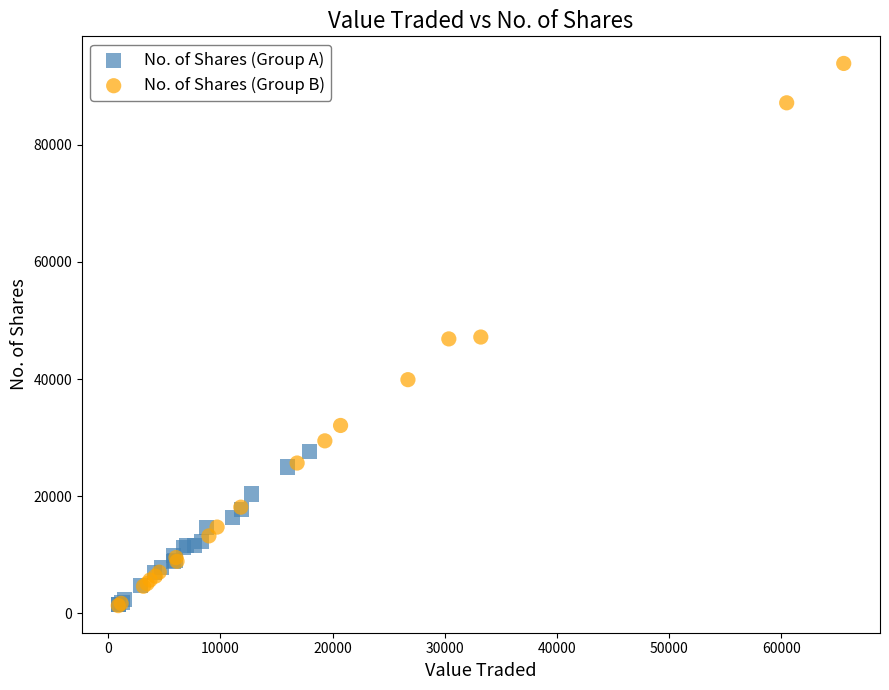

Which series contains the highest Y value?

No. of Shares (Group B)